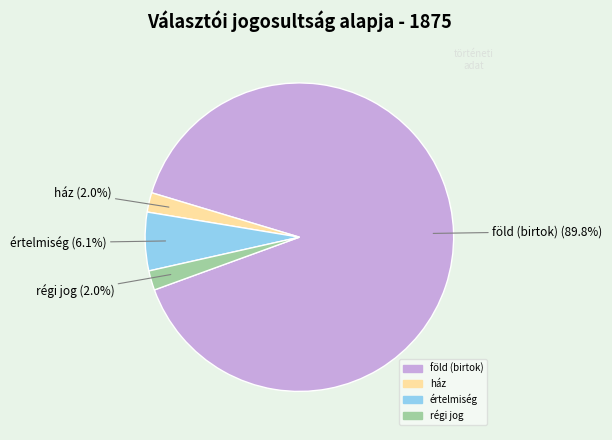

Is there a majority slice in this chart?

Yes